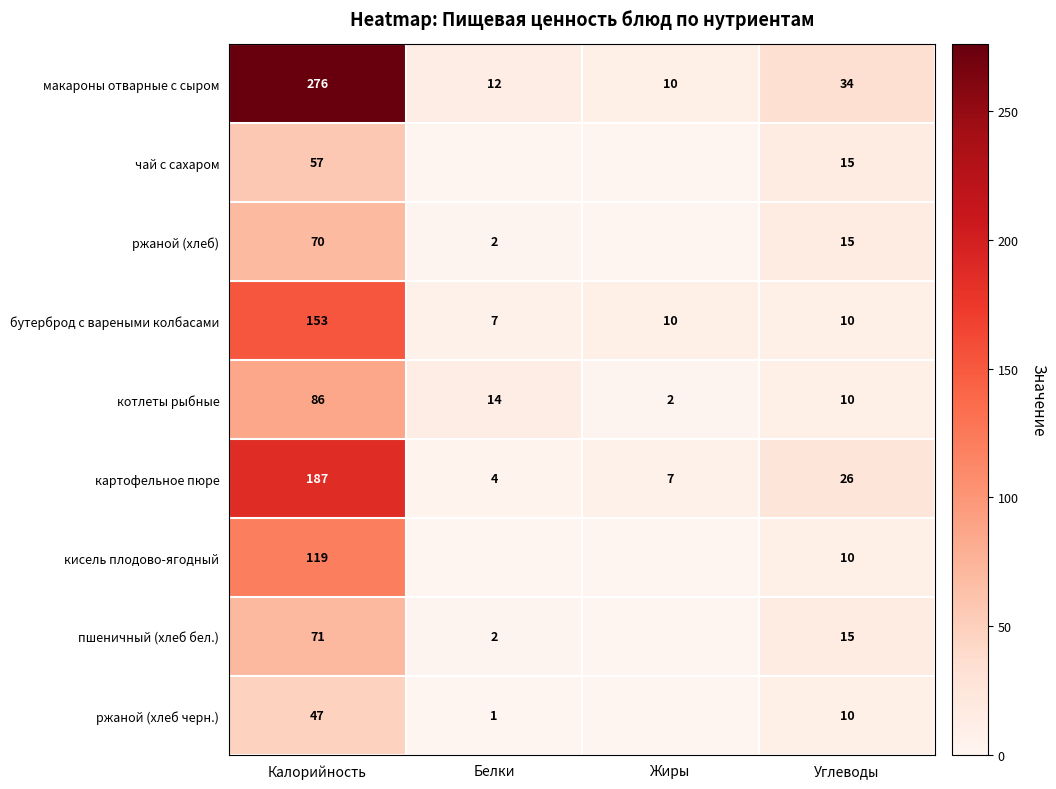

At which label does макароны отварные с сыром reach its minimum?

Жиры